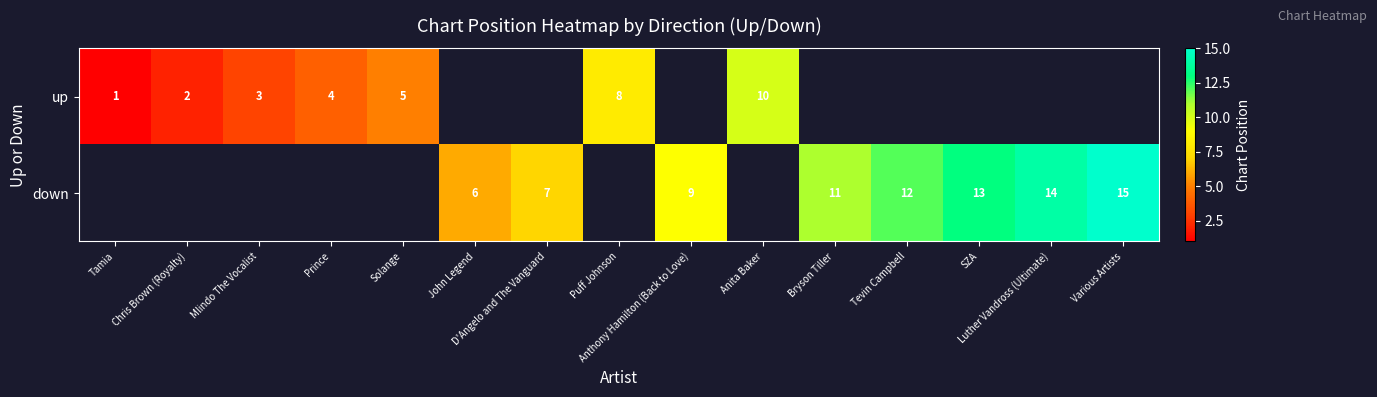

What is the minimum value shown in the chart?

1.0